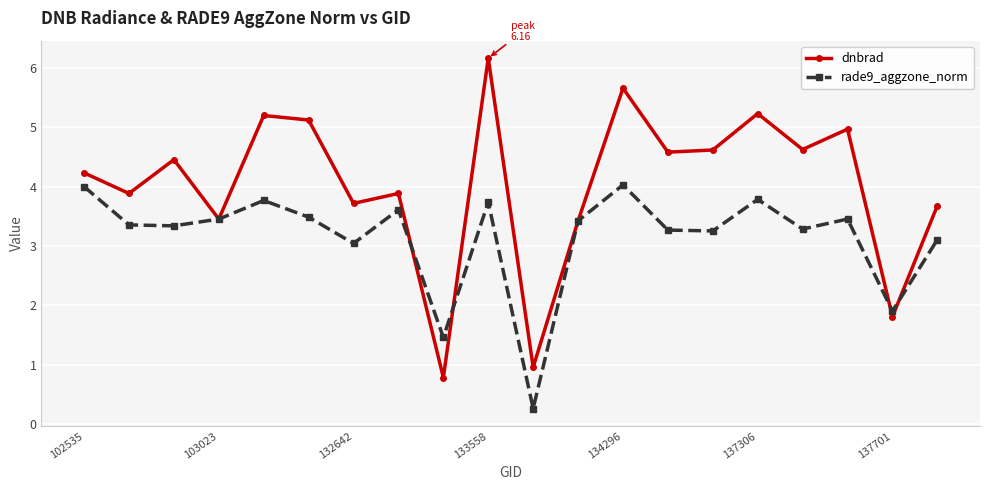

What is the smallest value displayed?

0.3